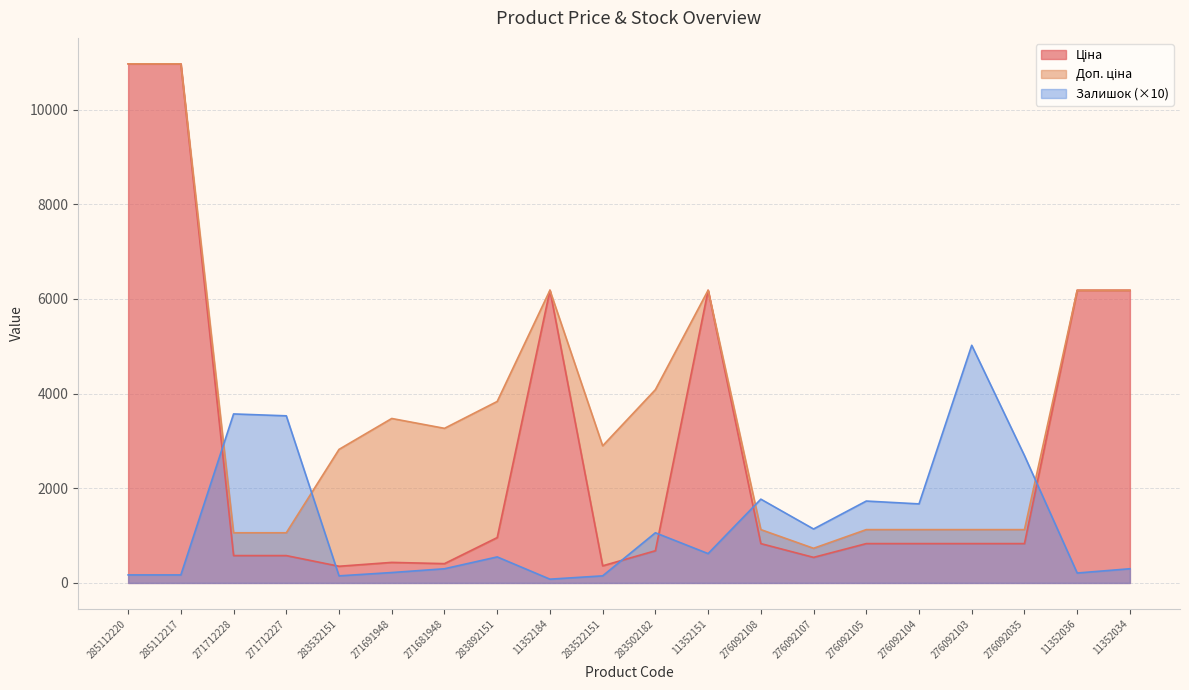

How many lines are shown in the chart?

3